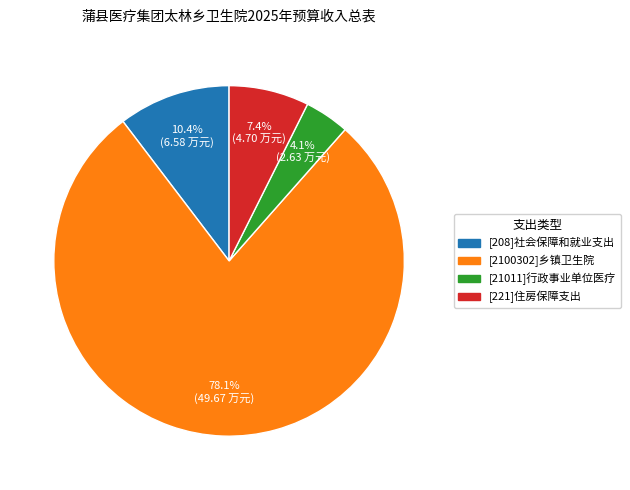

Which has a higher value, [2100302]乡镇卫生院 or [221]住房保障支出?

[2100302]乡镇卫生院